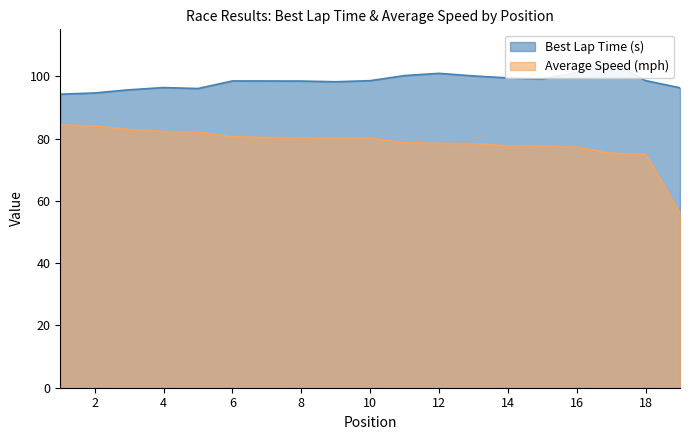

List the labels in order of Average Speed (mph) value, smallest first.

19, 18, 17, 16, 15, 14, 13, 12, 11, 10, 9, 8, 7, 6, 5, 4, 3, 2, 1